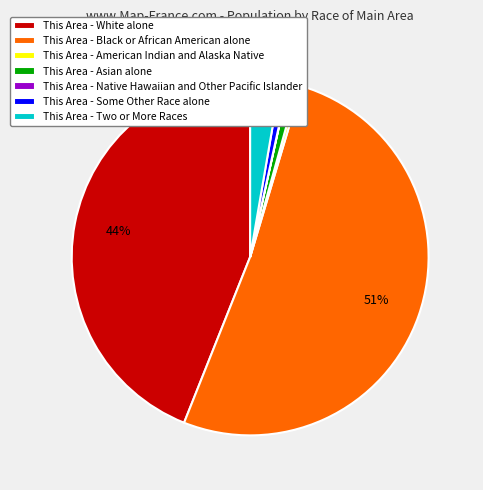

To the nearest percent, what is the combined percentage of This Area - American Indian and Alaska Native and This Area - Two or More Races?

3%